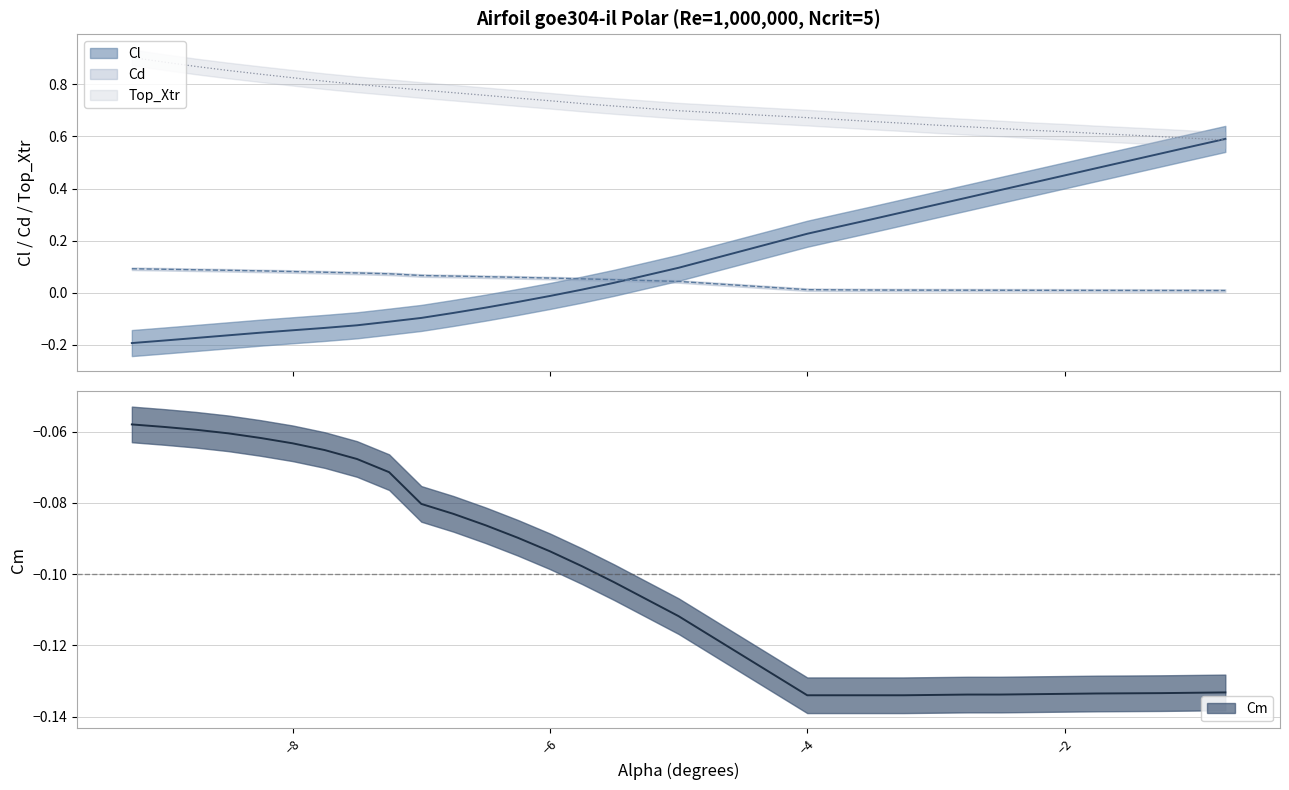

What are all the series names shown in the legend?

Cl, Cd, Cm, Top_Xtr